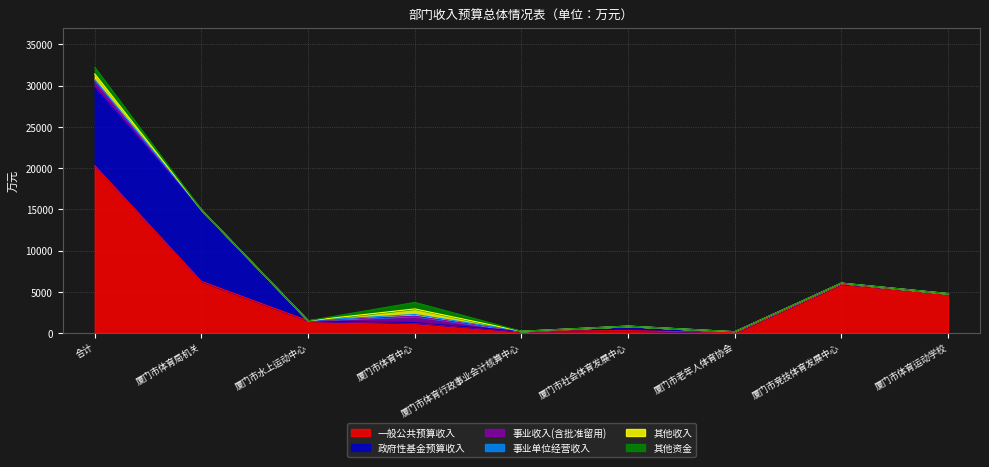

True or false: 政府性基金预算收入 has a value of 3512.0 at 厦门市体育运动学校.

False